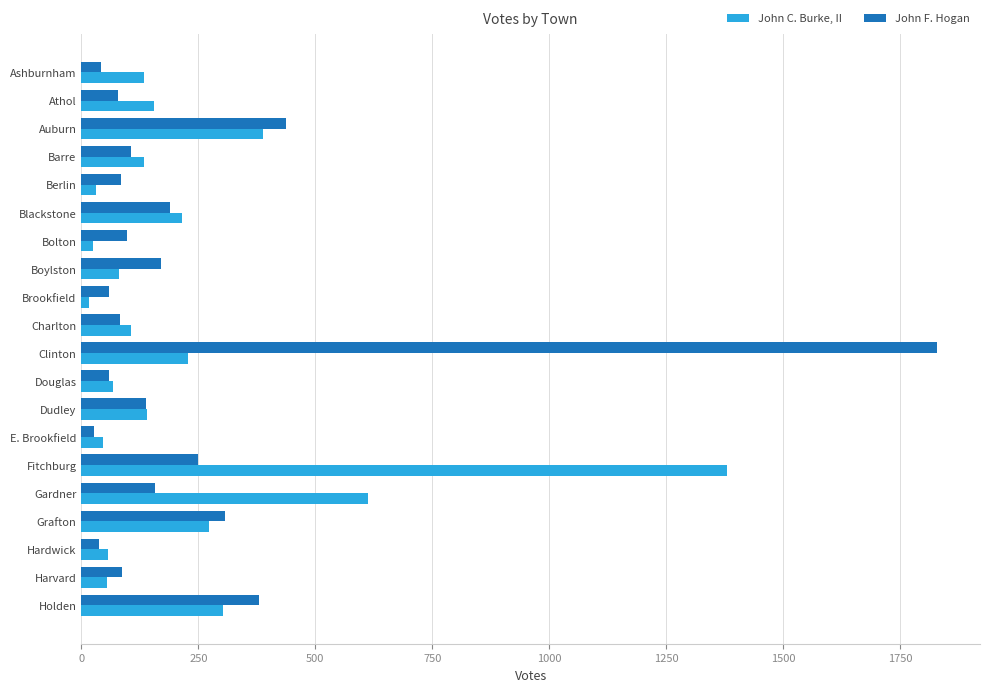

Is the value of John F. Hogan at Auburn greater than the value of John C. Burke, II at Gardner?

No